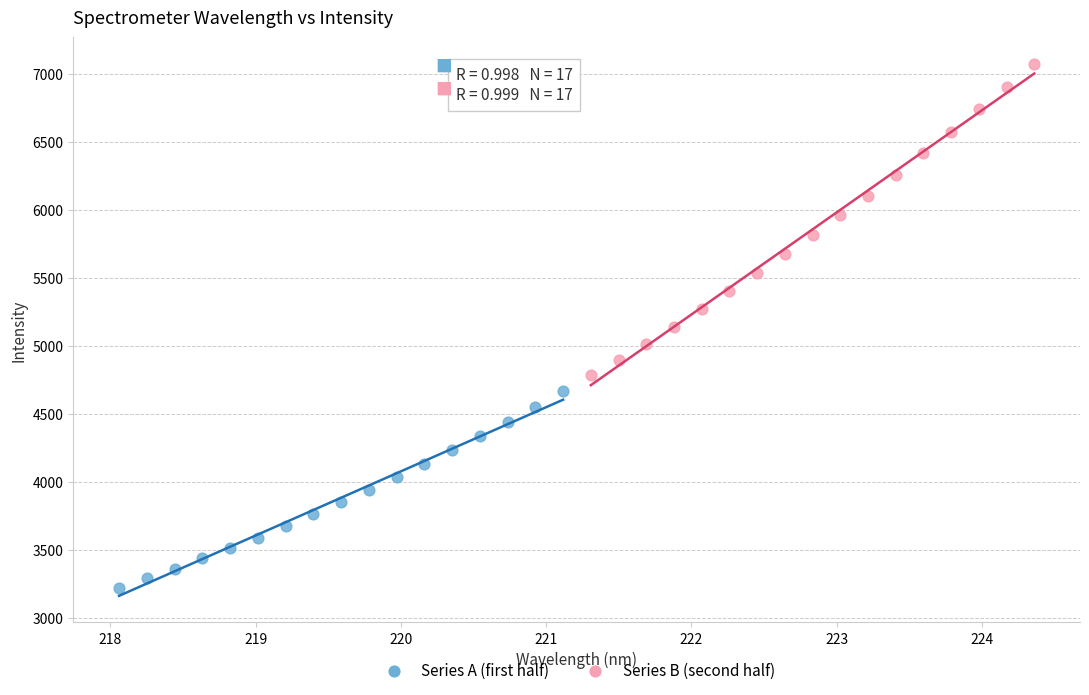

Which series has the largest Y range (max minus min)?

Series B (second half)